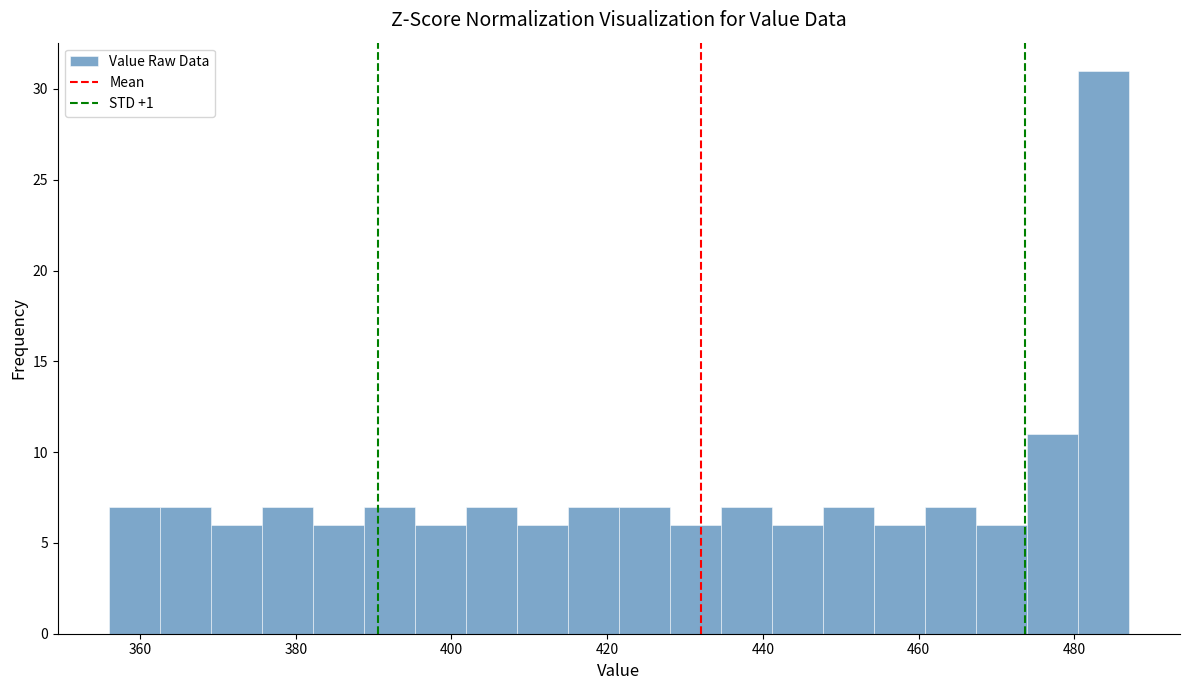

Around what value on the x-axis is the tallest bar? Give the approximate position of its centre, as read against the axis.

484